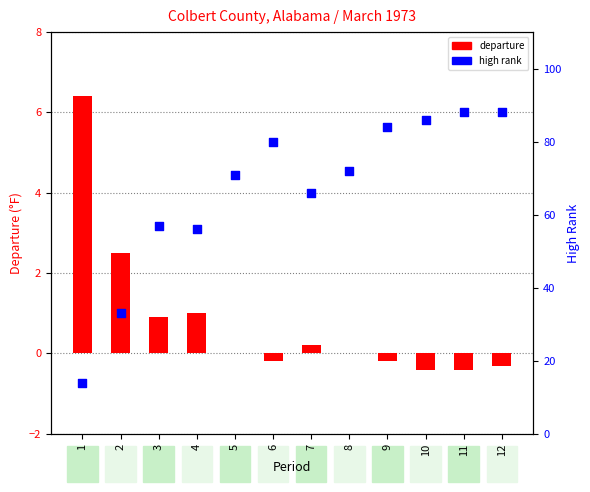

Is the value of high rank at 7 greater than the value of departure at 8?

Yes